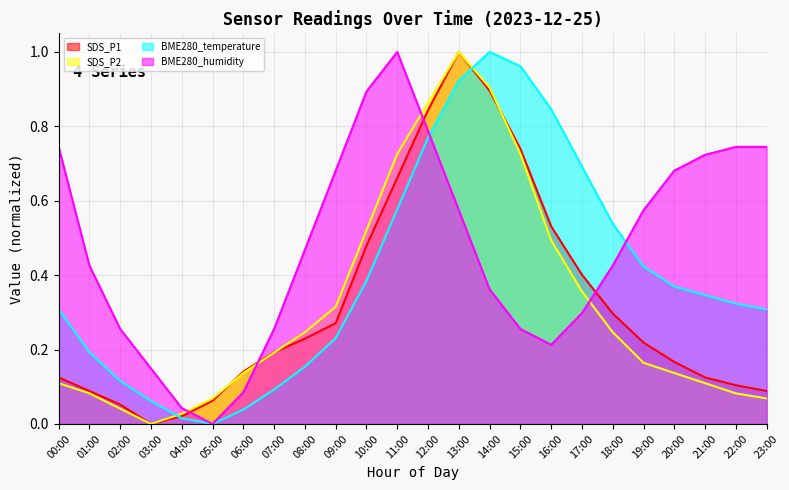

What is the label of the 18th point from the left?

17:00